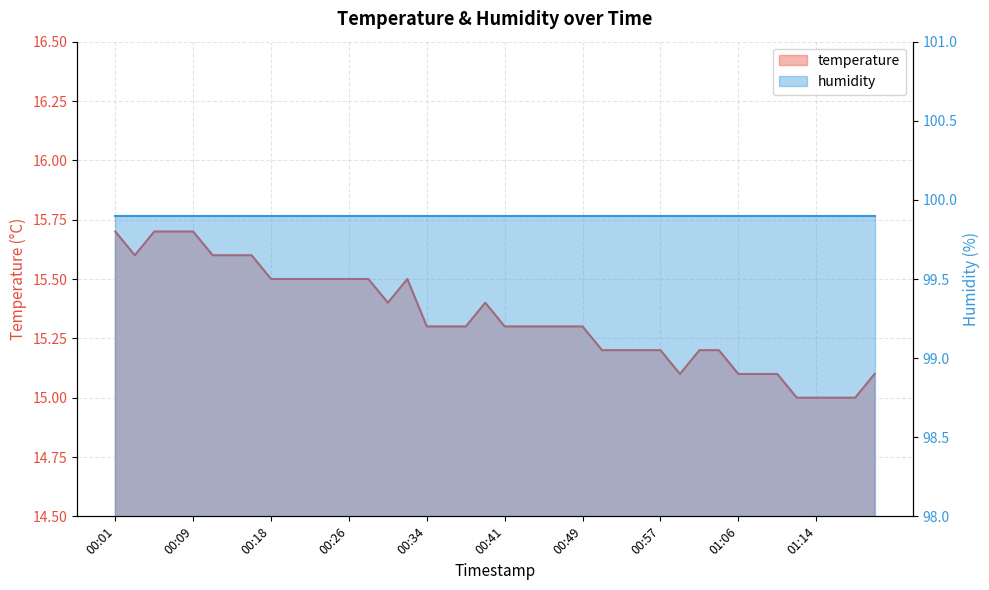

How many points are higher than both their immediate neighbors (excluding endpoints)?

2